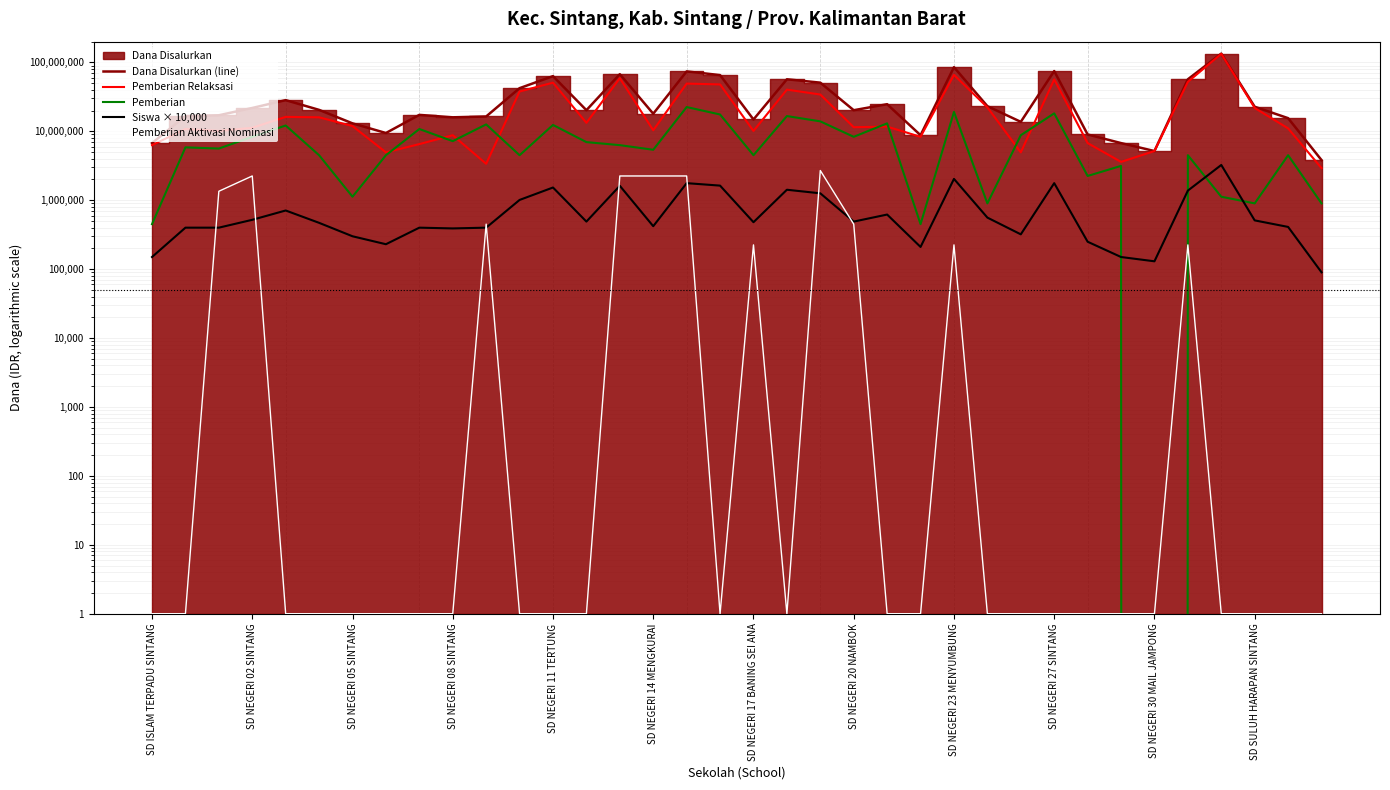

What is the minimum value for Siswa × 10,000?

90000